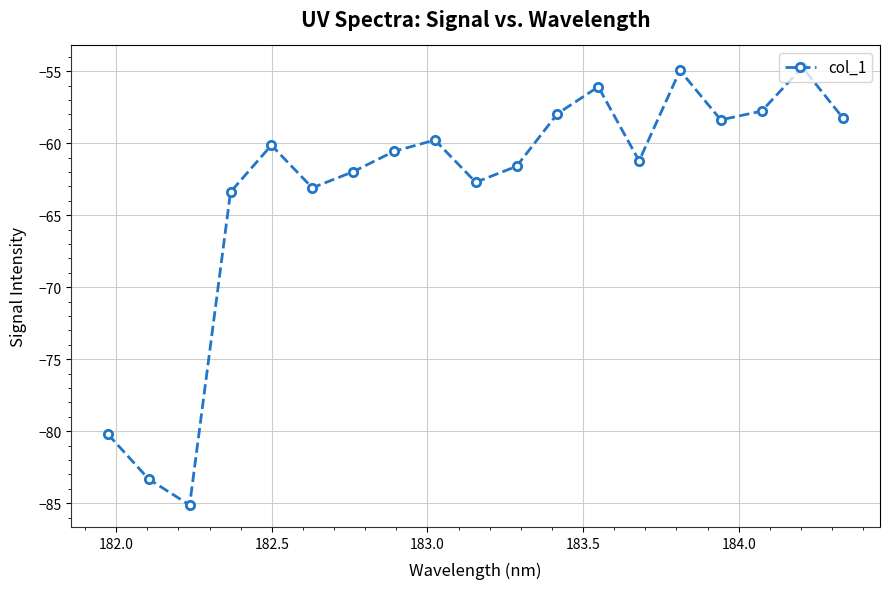

What is the average value?

-63.2